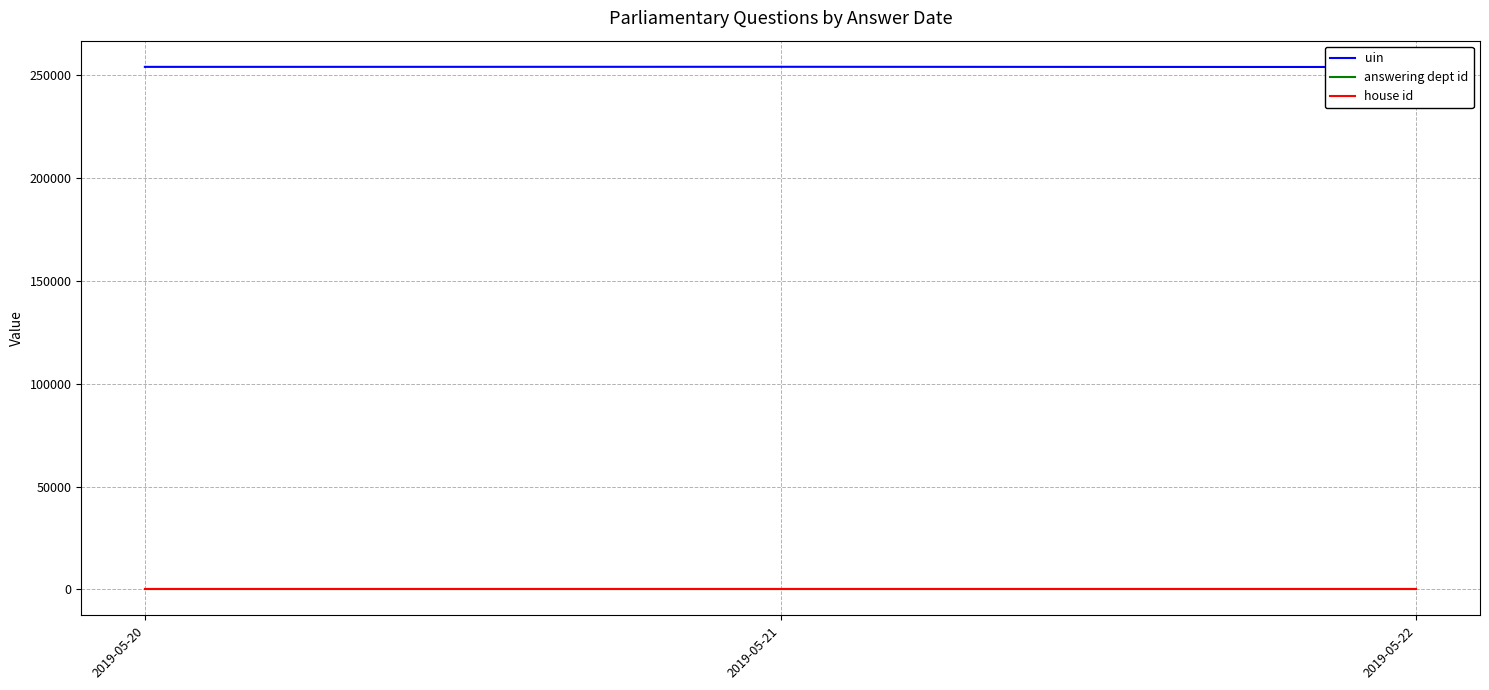

What value does the uin series have at 2019-05-22?

254122.3